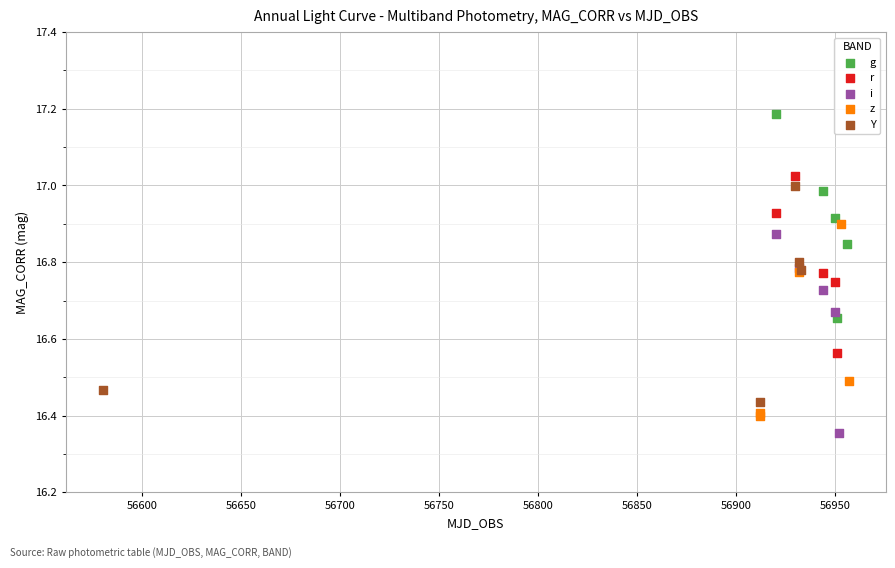

Which series contains the highest Y value?

g